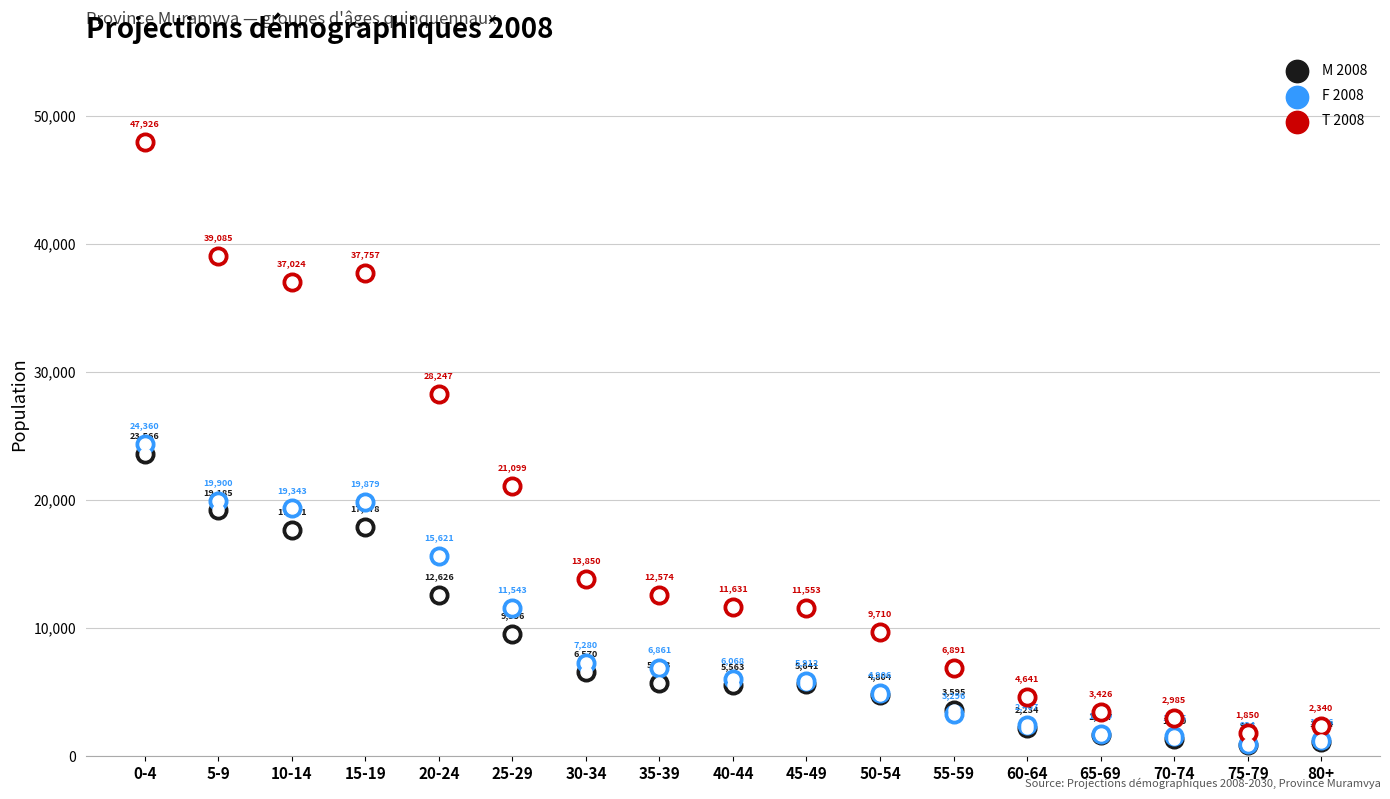

At how many categories does at least one series exceed 25071?

5